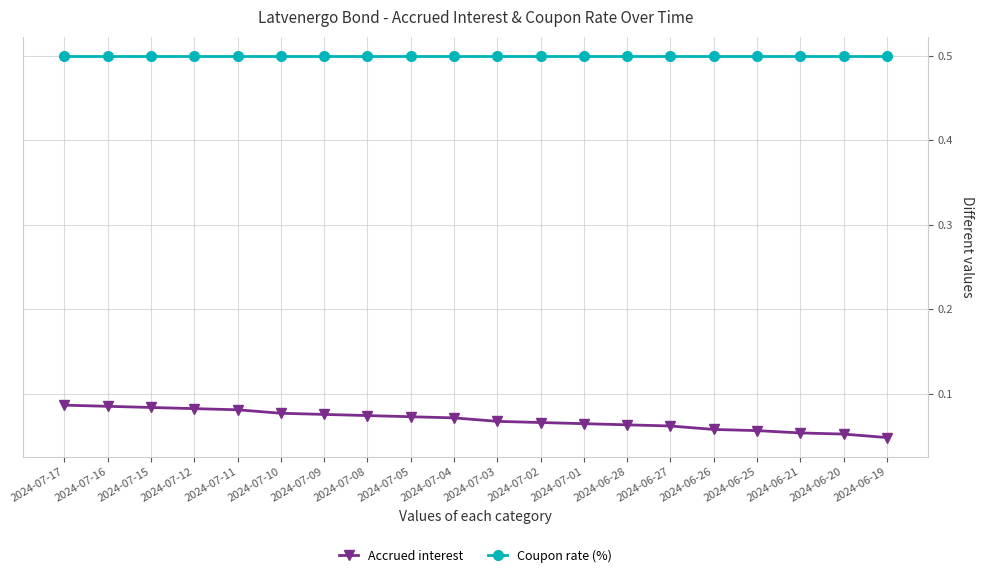

Rank the series at 2024-07-10 from highest to lowest value.

Coupon rate (%), Accrued interest